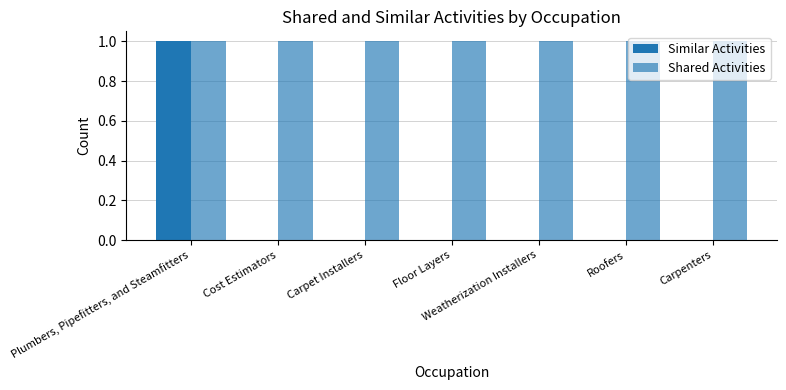

At which label is Similar Activities closest to 0?

Cost Estimators